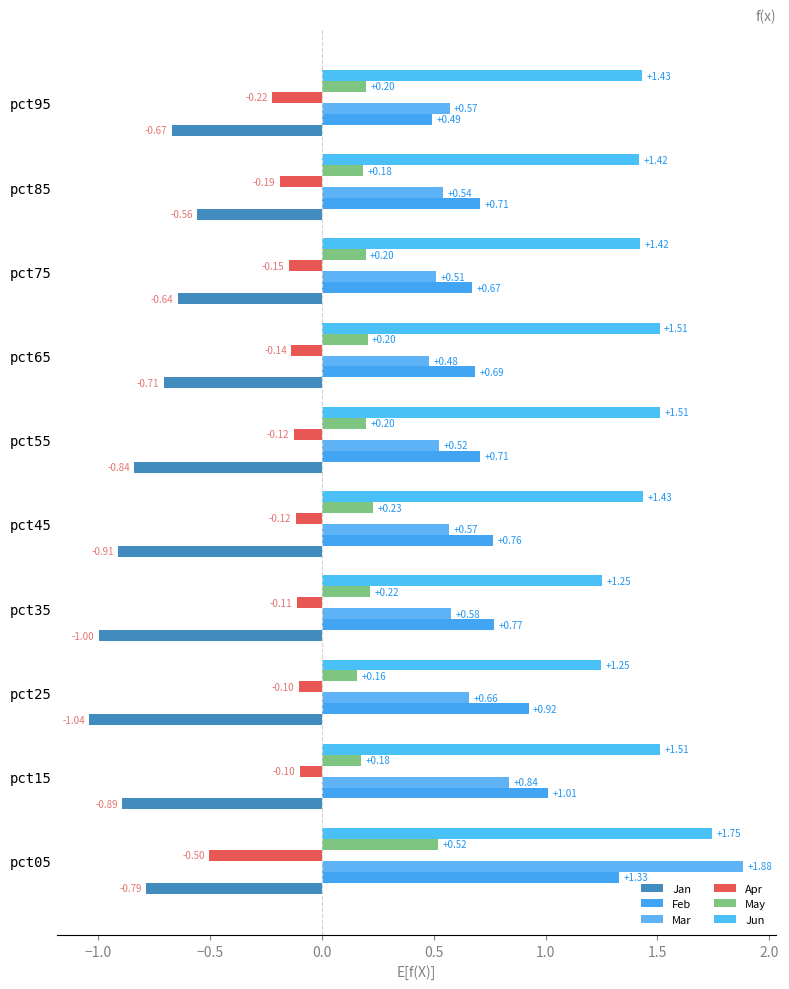

What are all the series names shown in the legend?

Jan, Feb, Mar, Apr, May, Jun